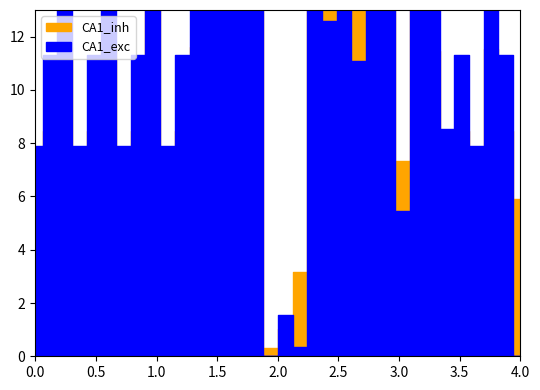

True or false: CA1_exc has more than 1 interior local peaks.

True